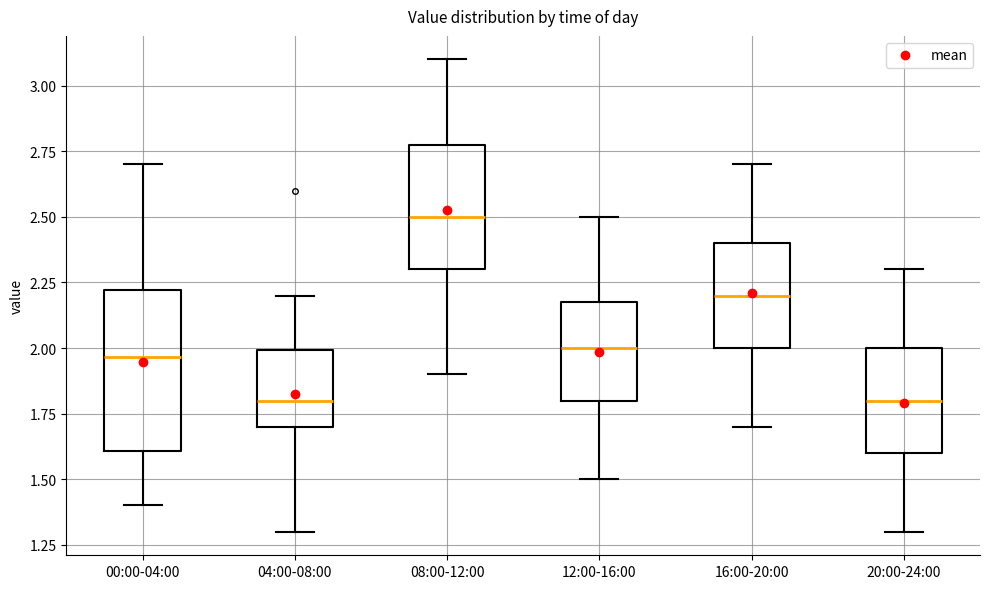

Reading left to right, transcribe this box plot: for each box, give where its median line is, the range the box spans, and where its two whiskers end, as read against the y-axis. The values are not printed on the chart, so give them approximately, as read against the axis.

00:00-04:00: median 1.95, box 1.60 to 2.20, whiskers 1.40 to 2.70
04:00-08:00: median 1.80, box 1.70 to 2.00, whiskers 1.30 to 2.20
08:00-12:00: median 2.50, box 2.30 to 2.80, whiskers 1.90 to 3.10
12:00-16:00: median 2.00, box 1.80 to 2.20, whiskers 1.50 to 2.50
16:00-20:00: median 2.20, box 2.00 to 2.40, whiskers 1.70 to 2.70
20:00-24:00: median 1.80, box 1.60 to 2.00, whiskers 1.30 to 2.30